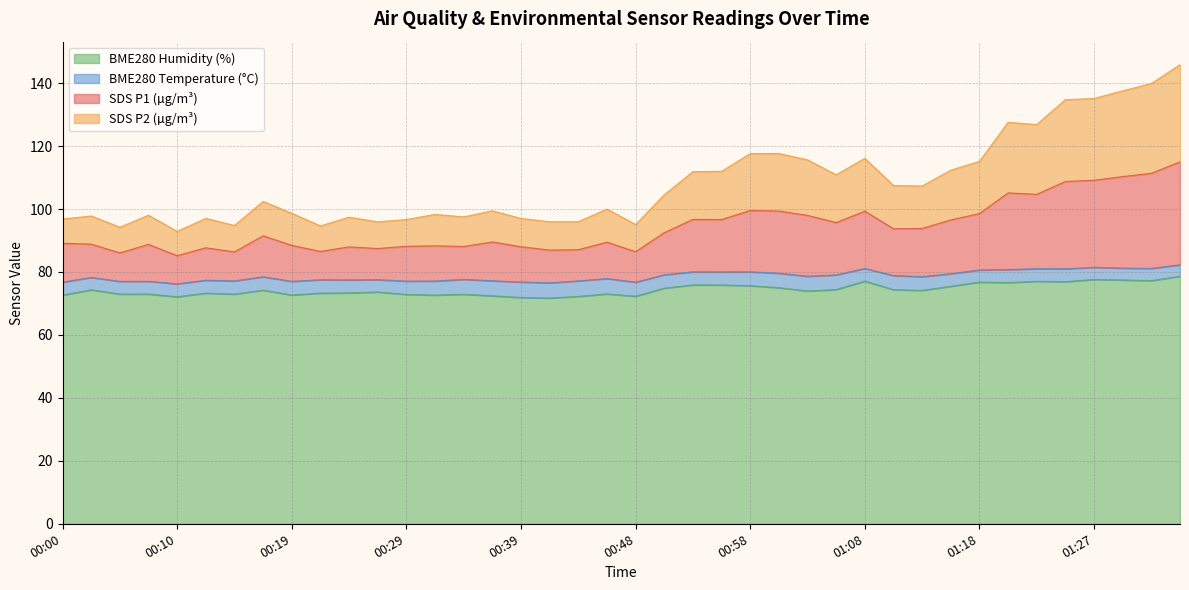

The BME280 Humidity (%) series shows 76.8 at 01:18. True or false?

True